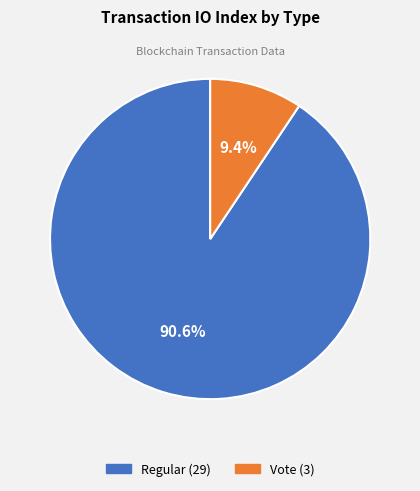

What is the ratio of the value at Vote to the value at Regular?

0.1